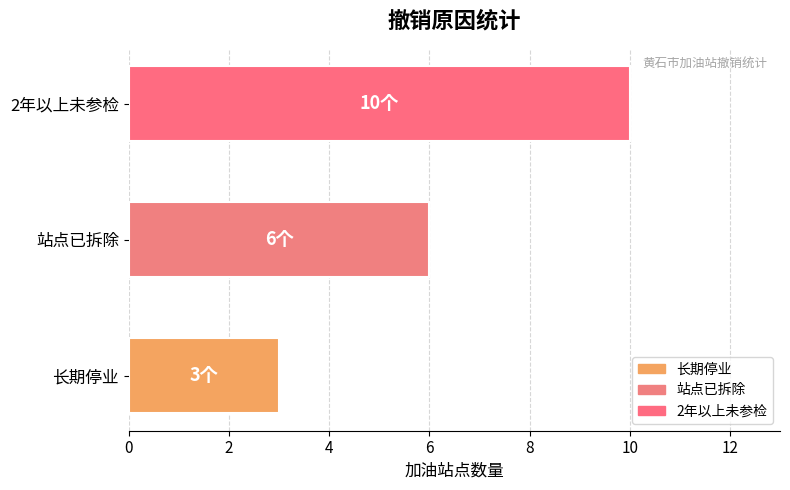

How many bars are there in total?

3